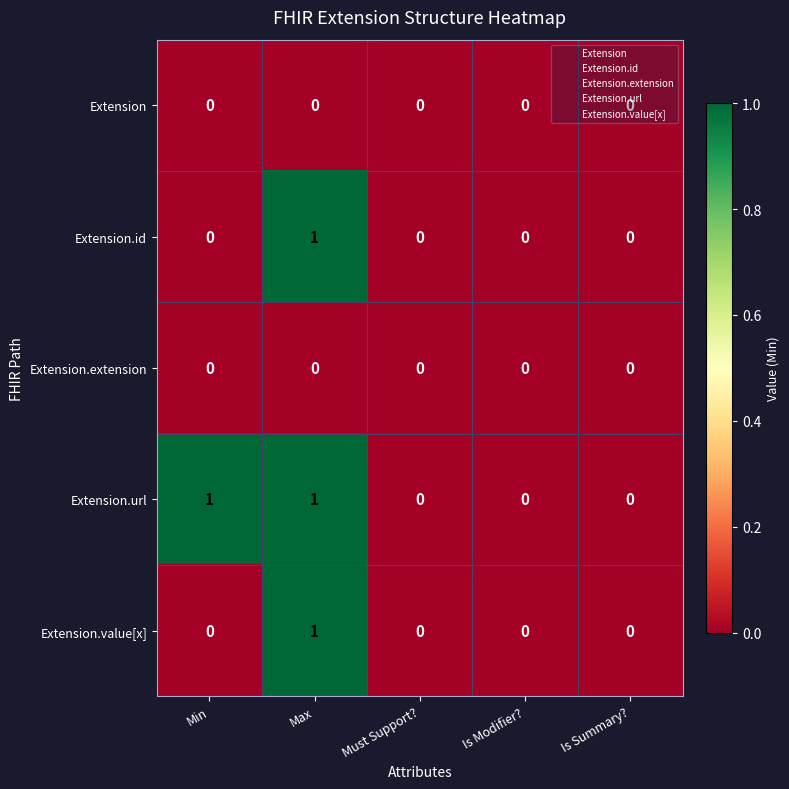

True or false: Extension.url has a value of -1 at Is Summary?.

False